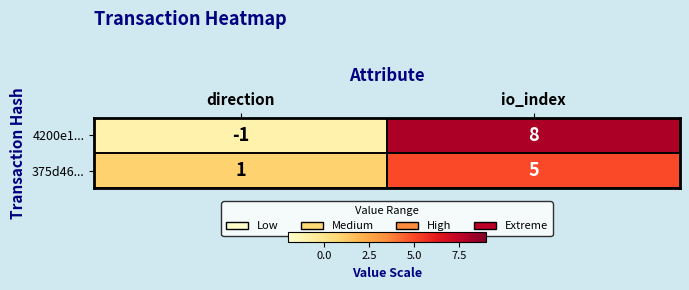

The 4200e1... series shows -2 at direction. True or false?

False